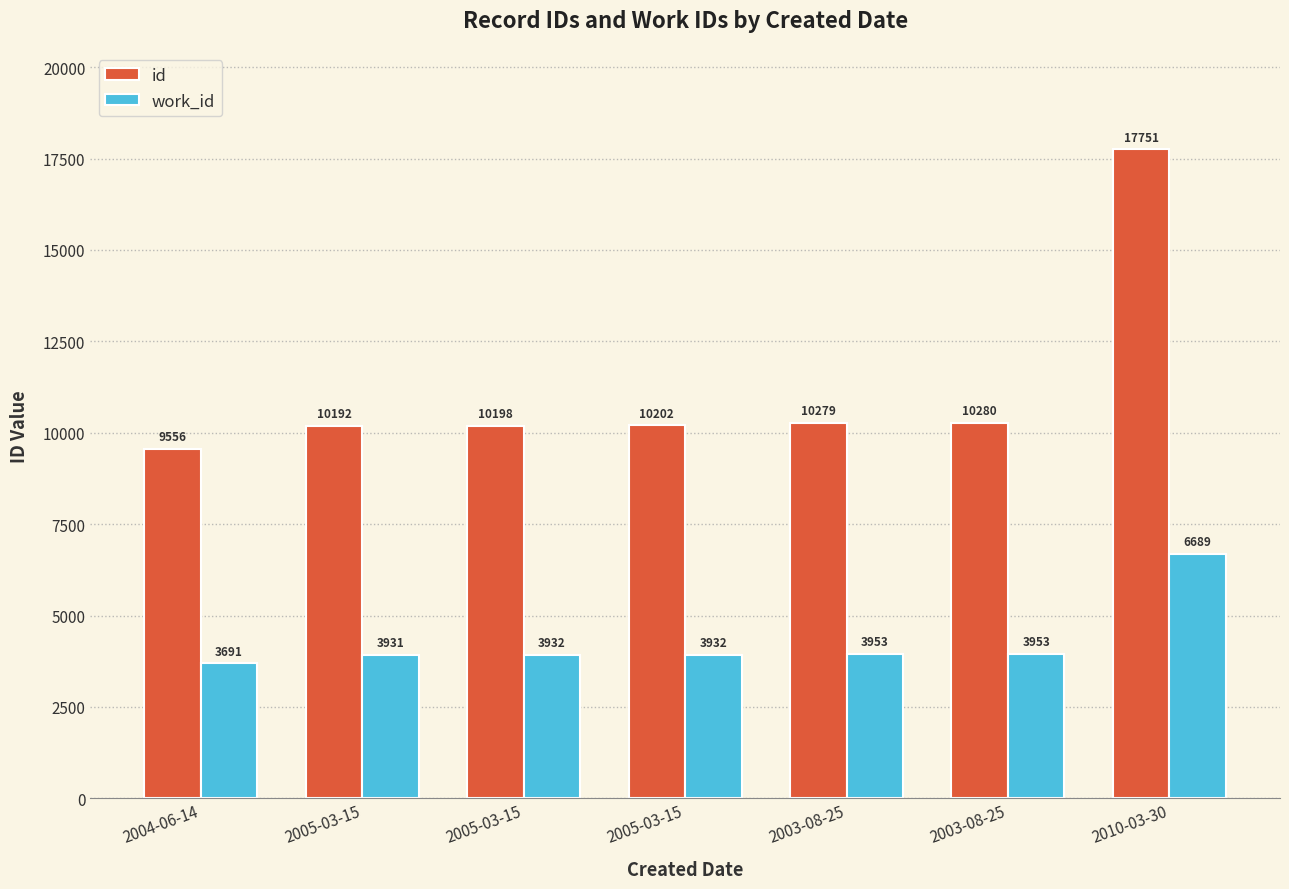

Where is id nearest to the value 13653?

2003-08-25